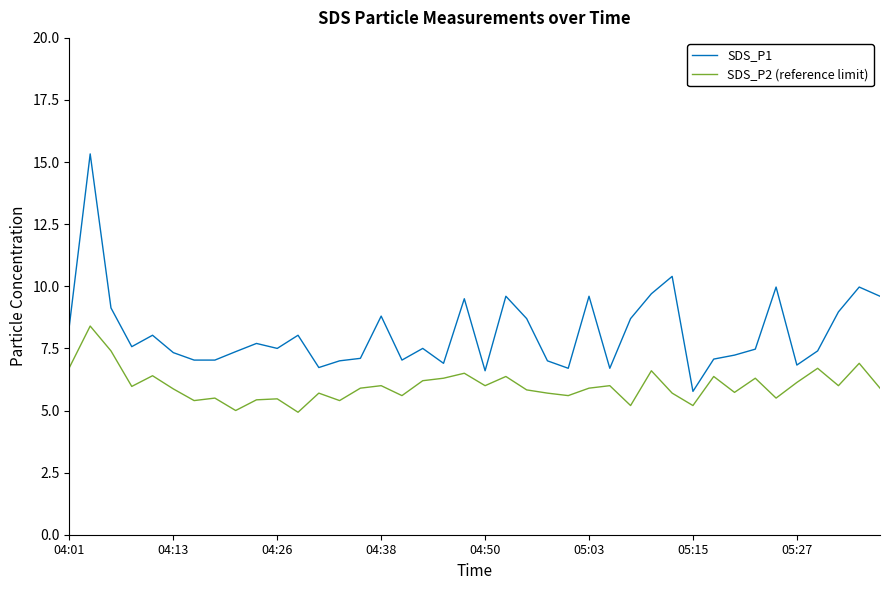

True or false: SDS_P1 and SDS_P2 (reference limit) intersect in this chart.

False